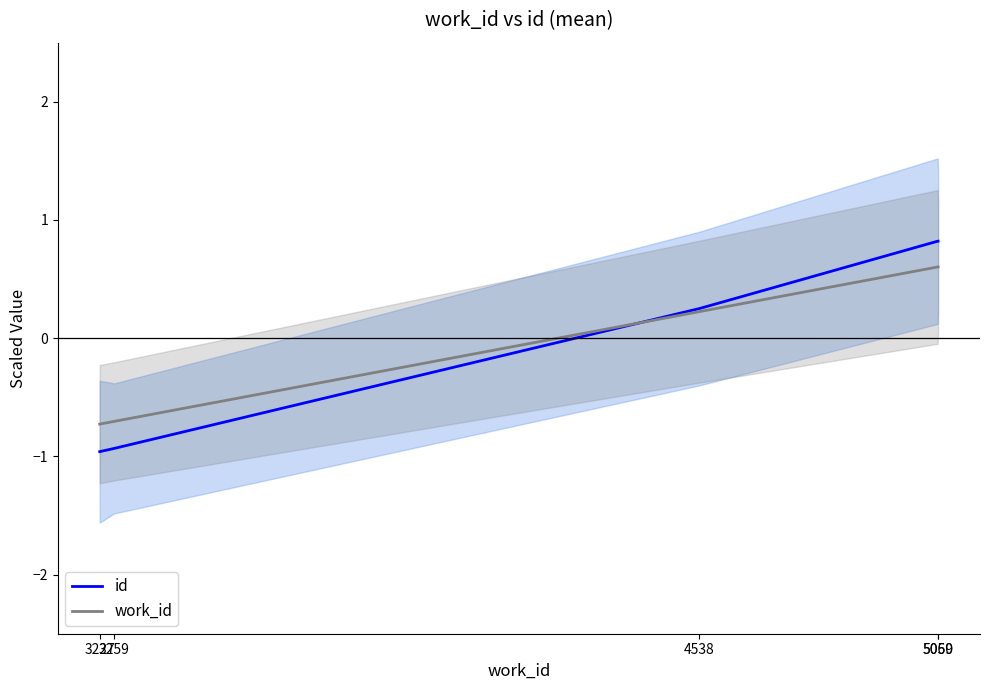

What is the value of the id point at the 1st from the left?

-1.0